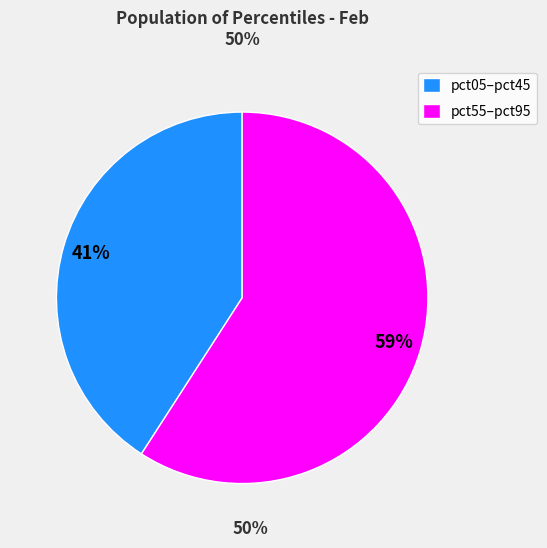

How many slices are in this pie chart?

2